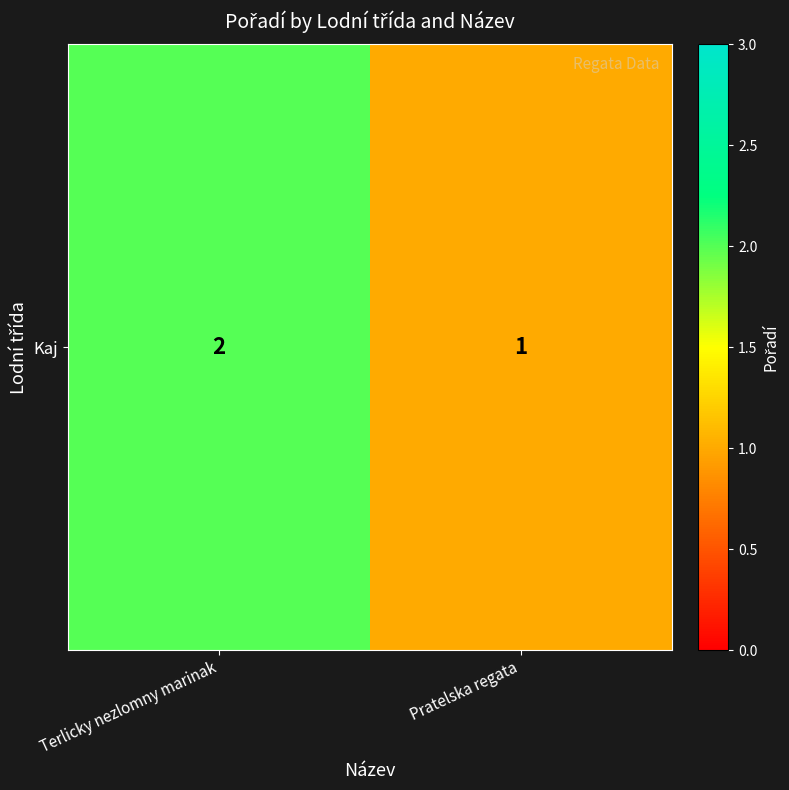

What is the difference between the maximum and minimum values?

1